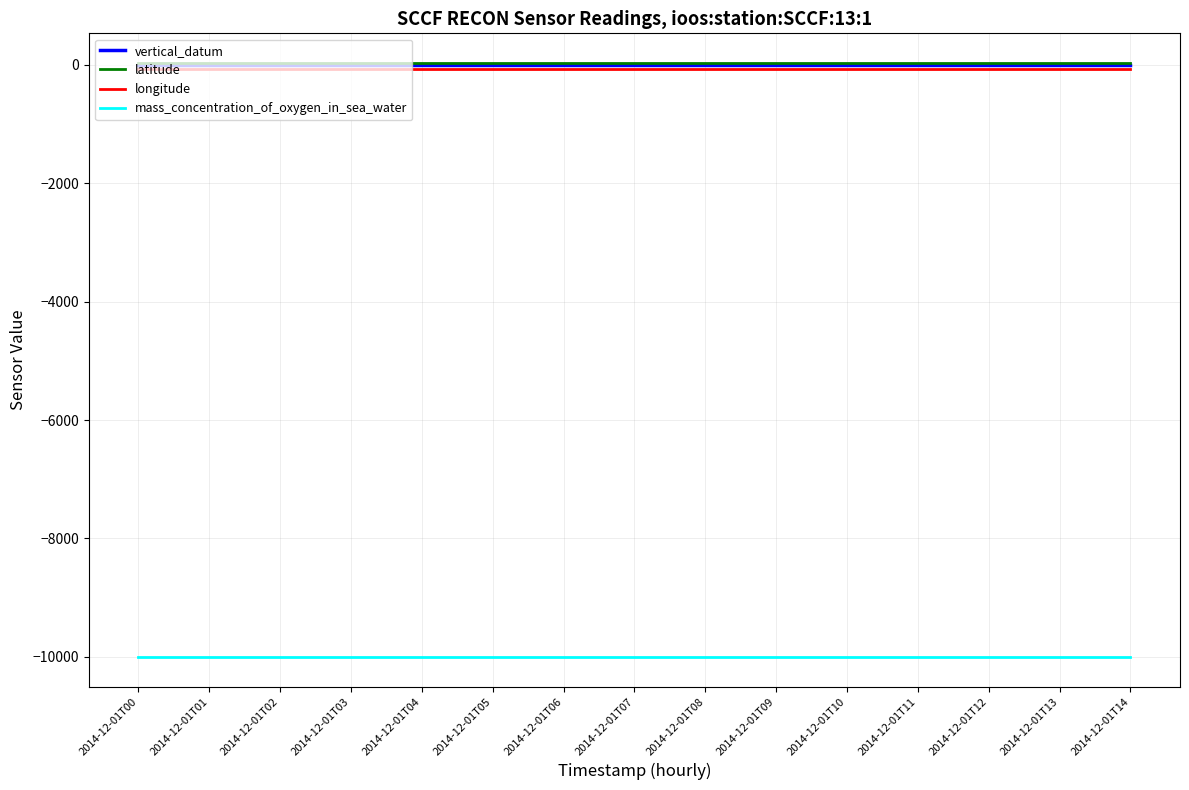

Count the number of categories in the chart.

15